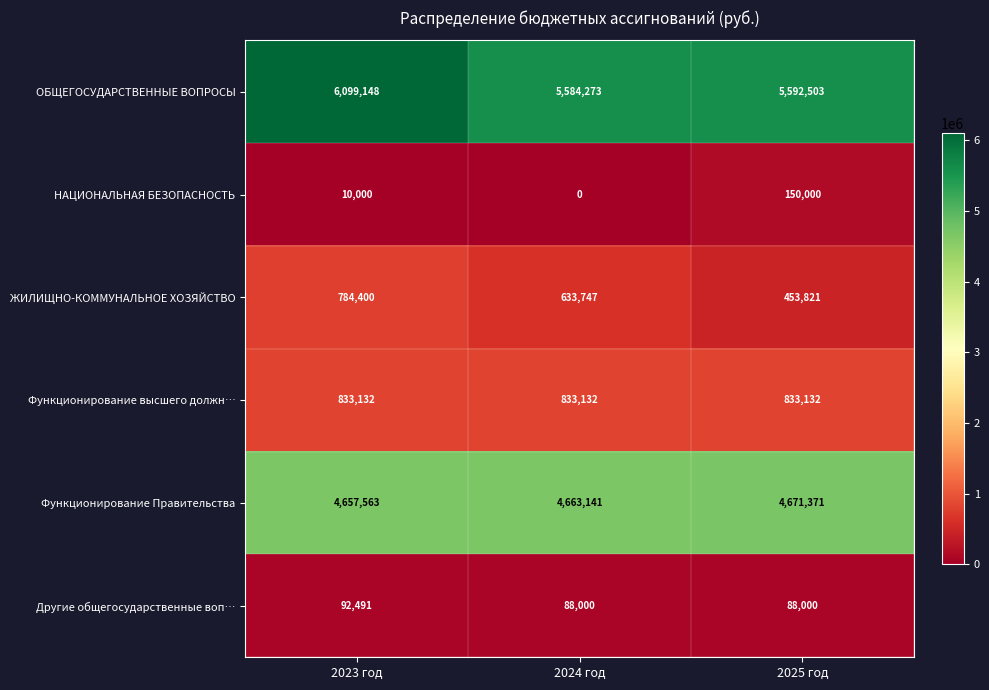

How many values in the ОБЩЕГОСУДАРСТВЕННЫЕ ВОПРОСЫ series are below 5592503?

1